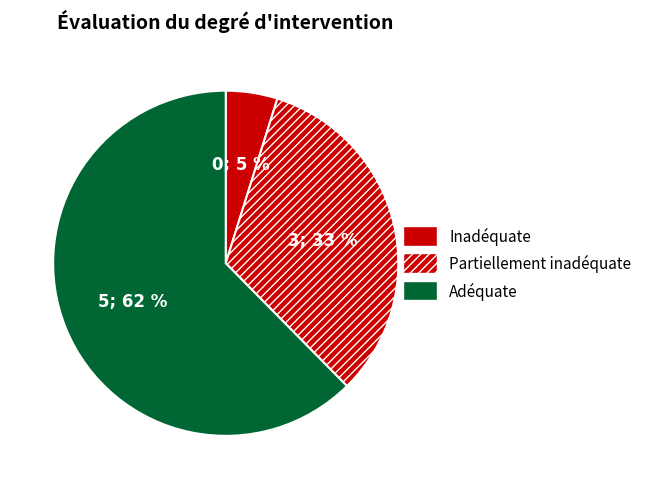

Rank the categories by value from highest to lowest.

Adéquate, Partiellement inadéquate, Inadéquate